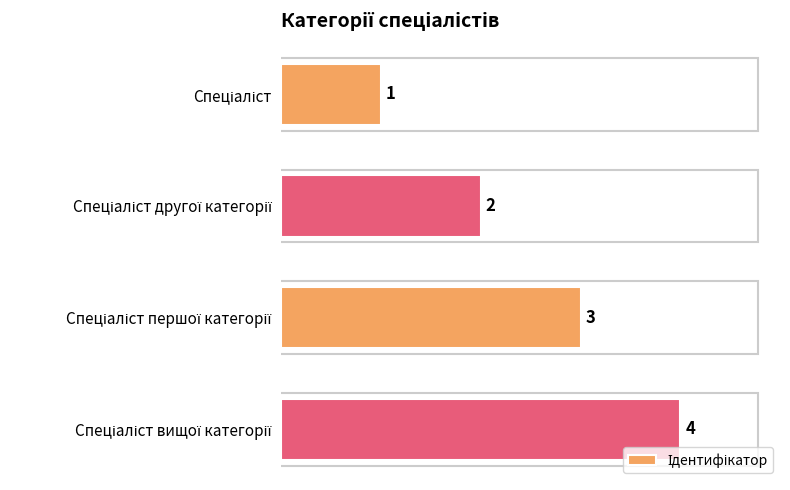

How many values are between 2 and 4?

3